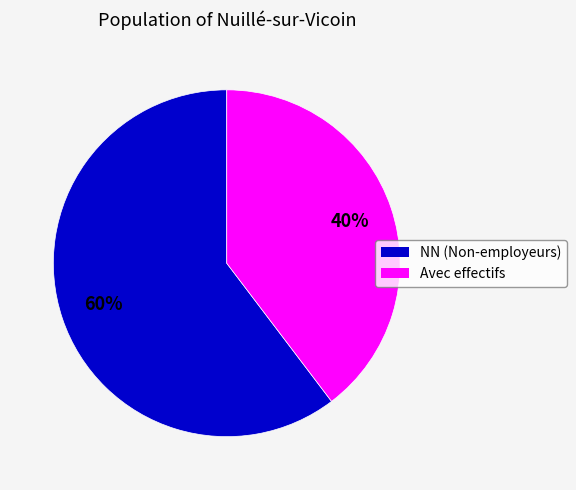

Is there a majority slice in this chart?

Yes